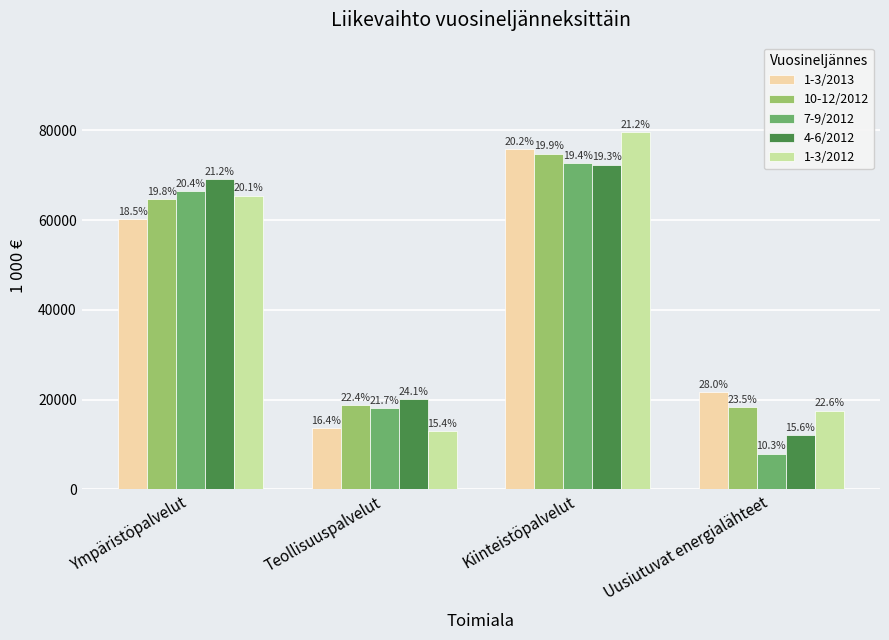

What are all the series names shown in the legend?

1-3/2013, 10-12/2012, 7-9/2012, 4-6/2012, 1-3/2012